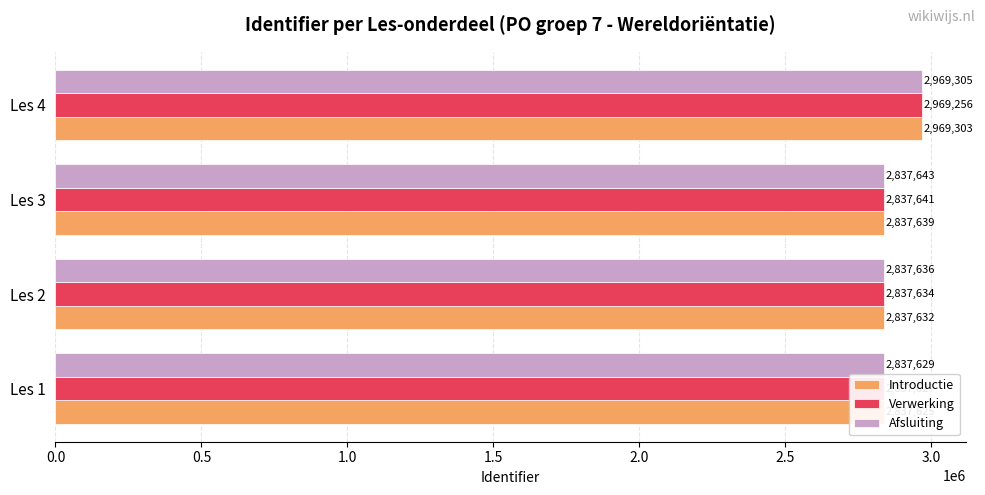

Which series has the largest total across all categories?

Afsluiting